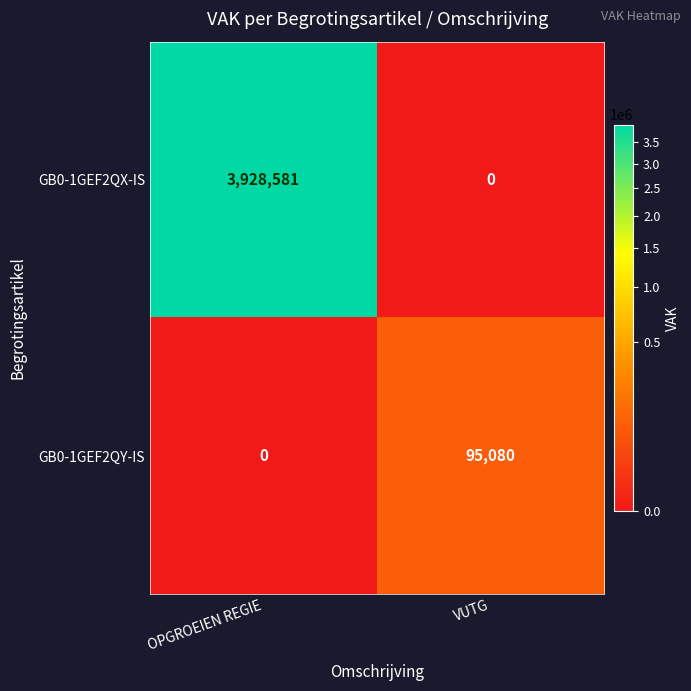

Reading left to right, transcribe all the data shown in this chart.

GB0-1GEF2QX-IS: 3928581	0
GB0-1GEF2QY-IS: 0	95080